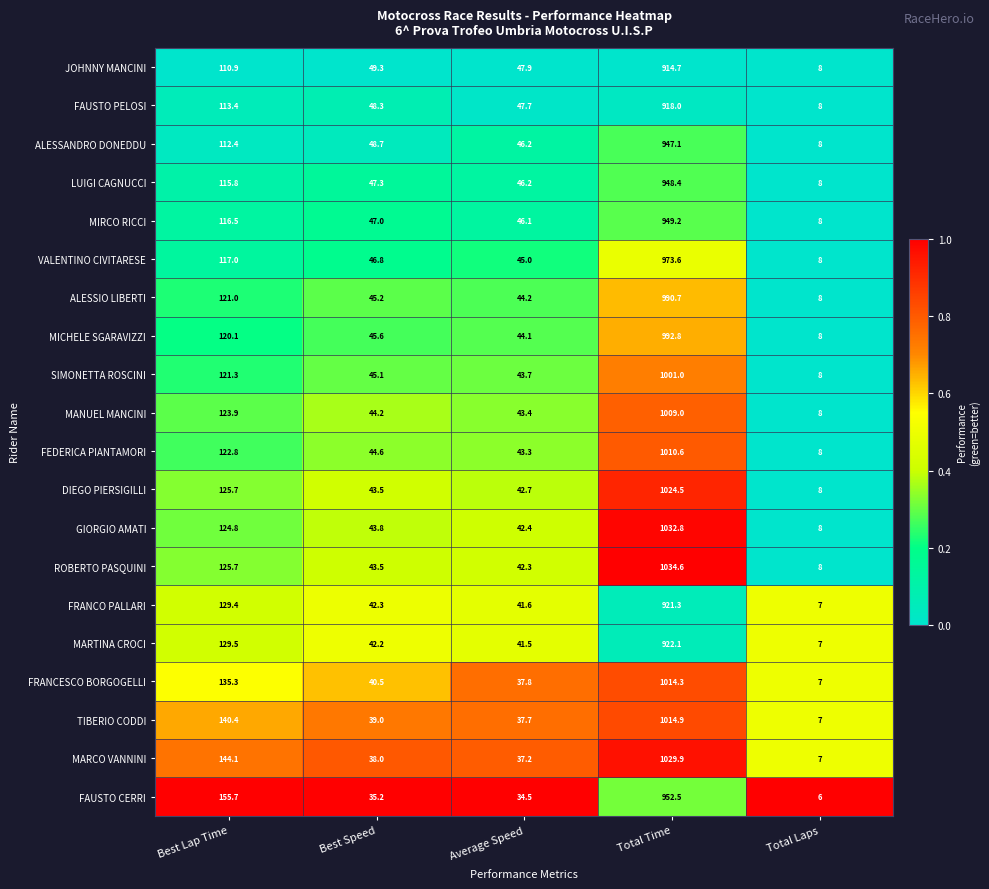

The SIMONETTA ROSCINI series shows 61.3 at Best Speed. True or false?

False